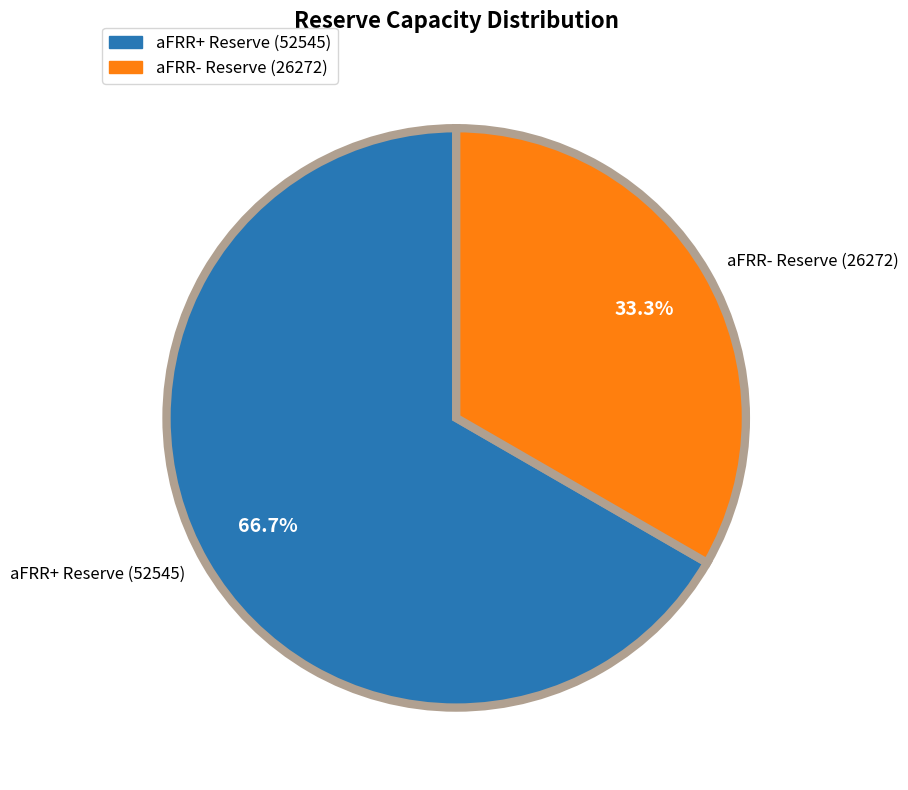

Rank the categories by value from lowest to highest.

aFRR- Reserve (26272), aFRR+ Reserve (52545)